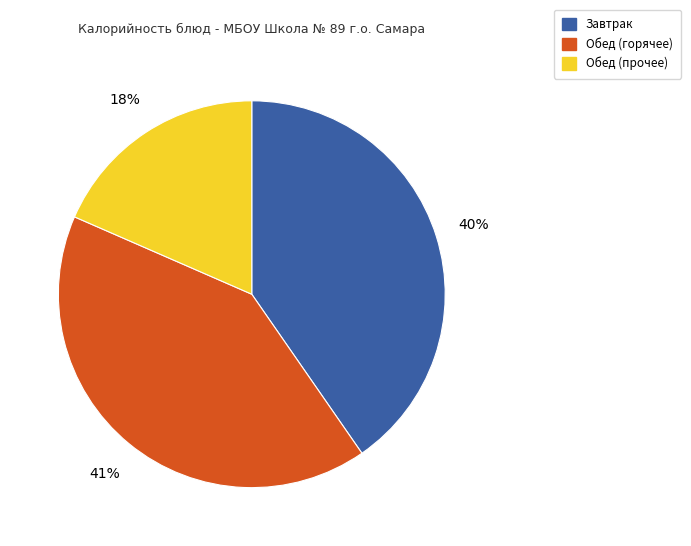

To the nearest percent, what is the average slice percentage?

33%